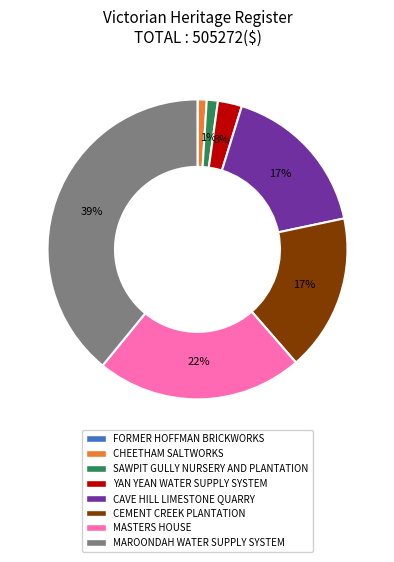

Approximately how many times larger is the value at YAN YEAN WATER SUPPLY SYSTEM compared to MASTERS HOUSE?

0.1